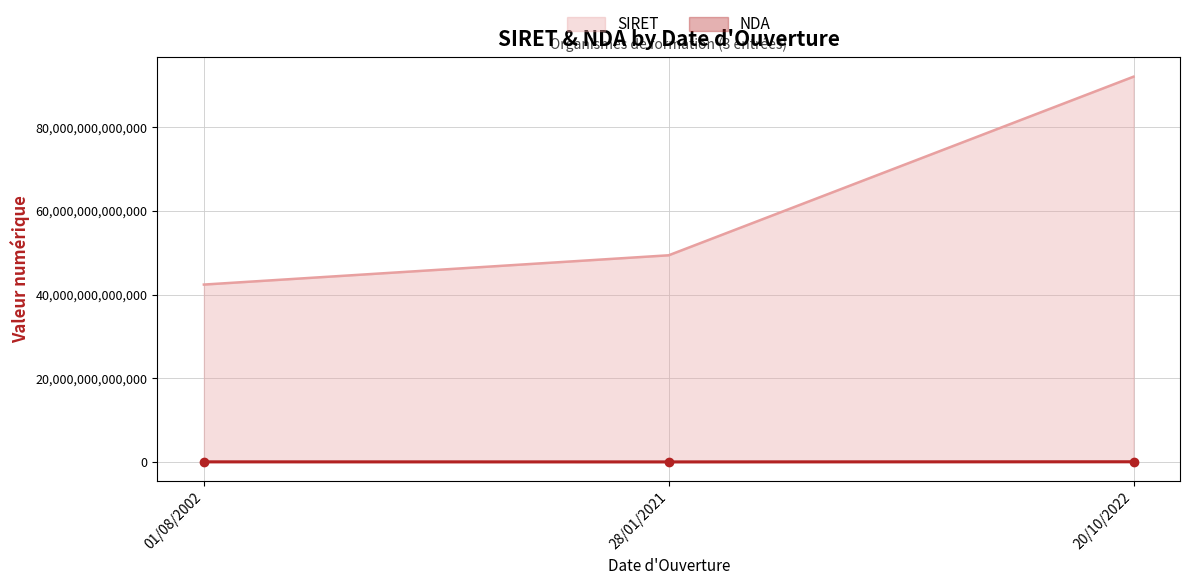

Between 01/08/2002 and 20/10/2022, which series saw the biggest shift?

SIRET